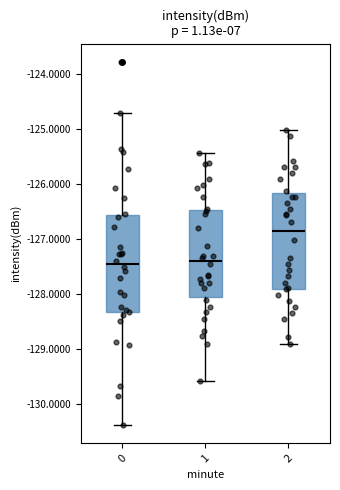

Where is the upper edge of the box at x = 0 on the y-axis? The values are not printed on the chart, so give them approximately, as read against the axis.

-126.6